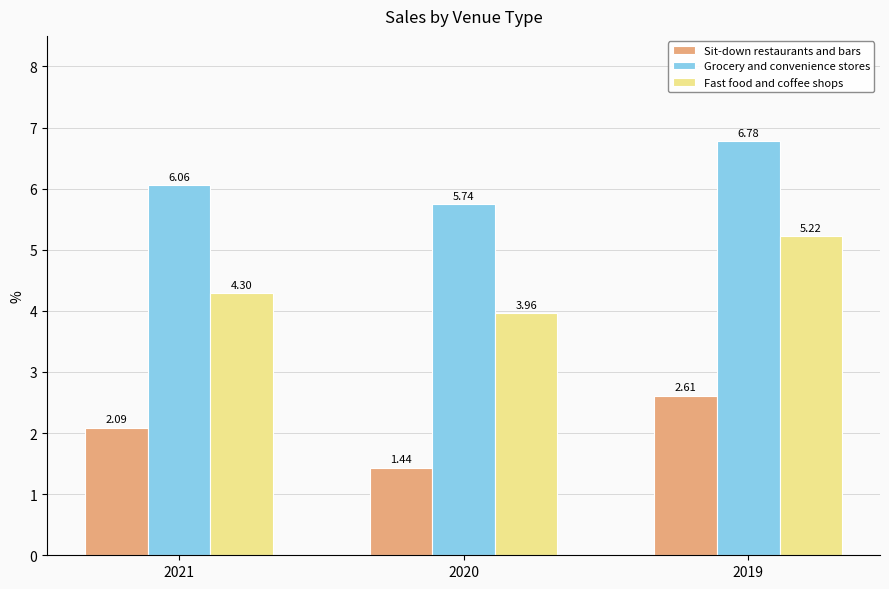

What is the approximate value of Sit-down restaurants and bars at 2021?

2.1